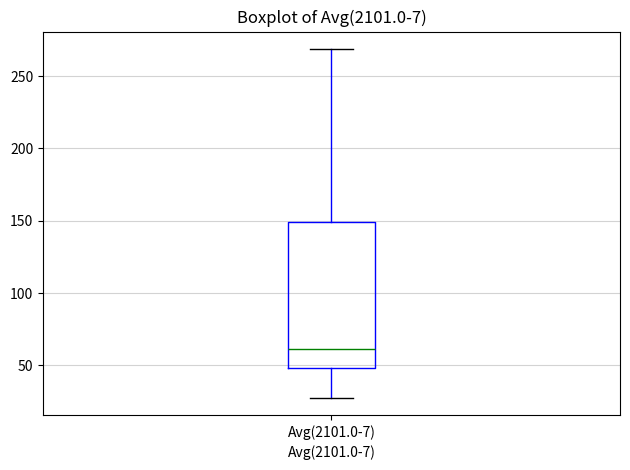

Where does the upper whisker of the box for Avg(2101.0-7) end on the y-axis? The values are not printed on the chart, so give them approximately, as read against the axis.

270